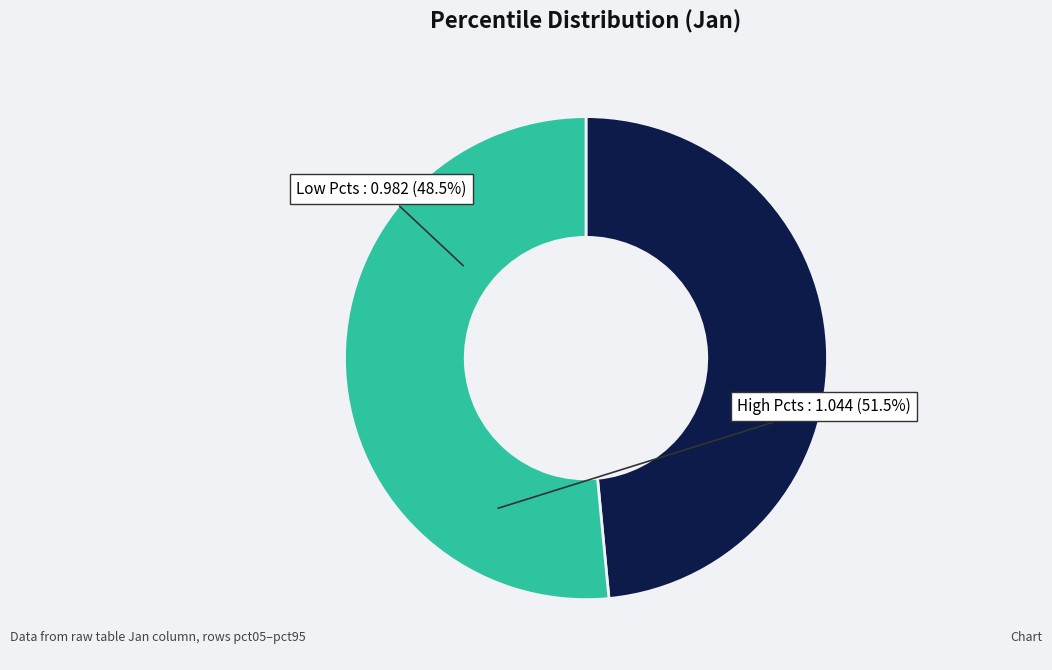

Is there a majority slice in this chart?

Yes